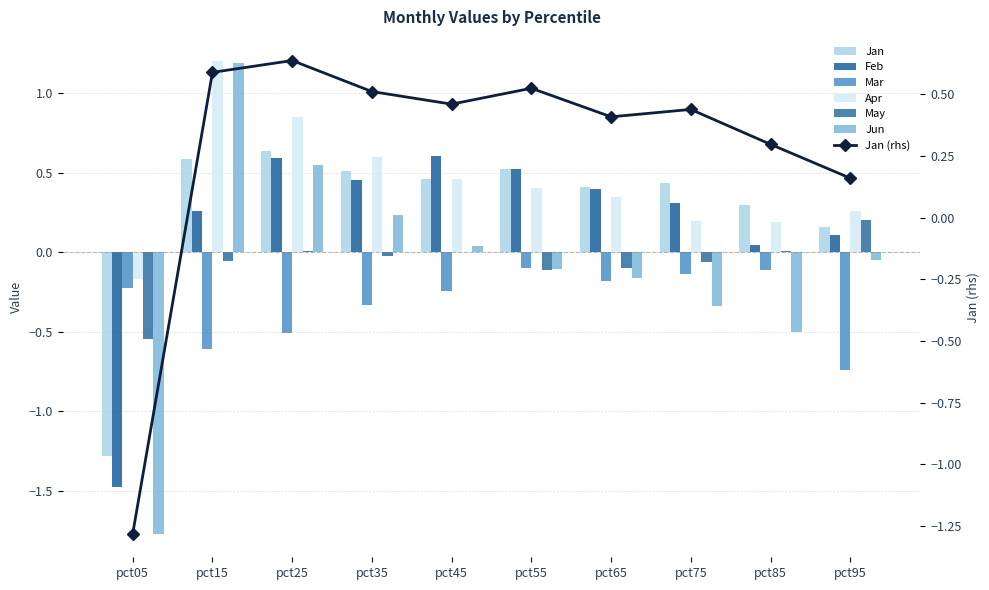

How many data points in Jan are above 0?

9